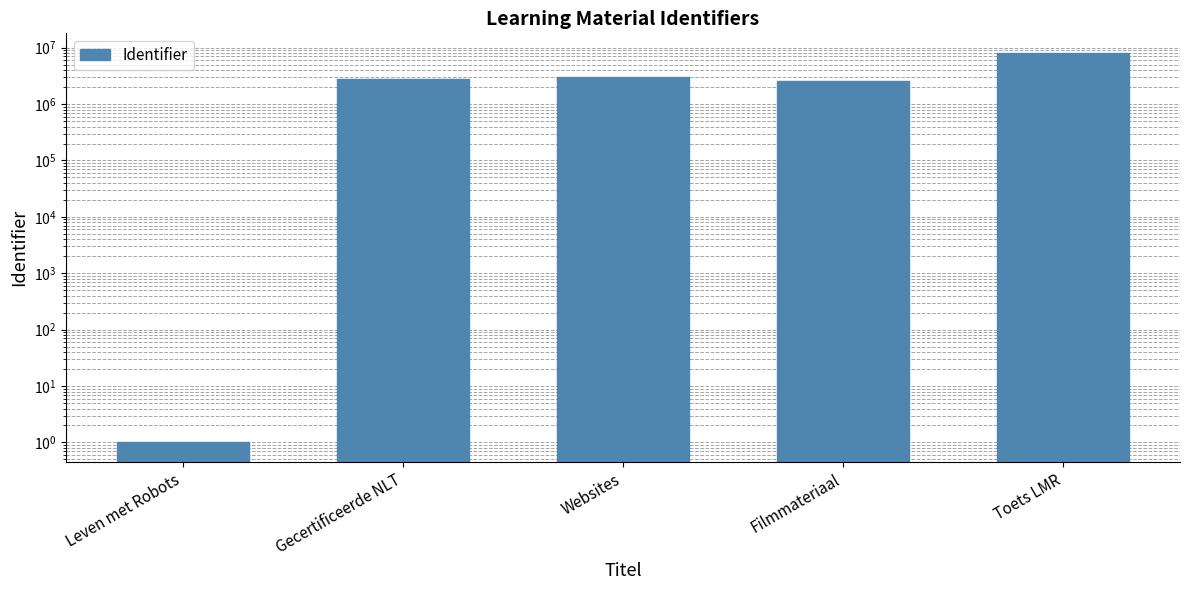

Which label corresponds to the largest value in the chart?

Toets LMR